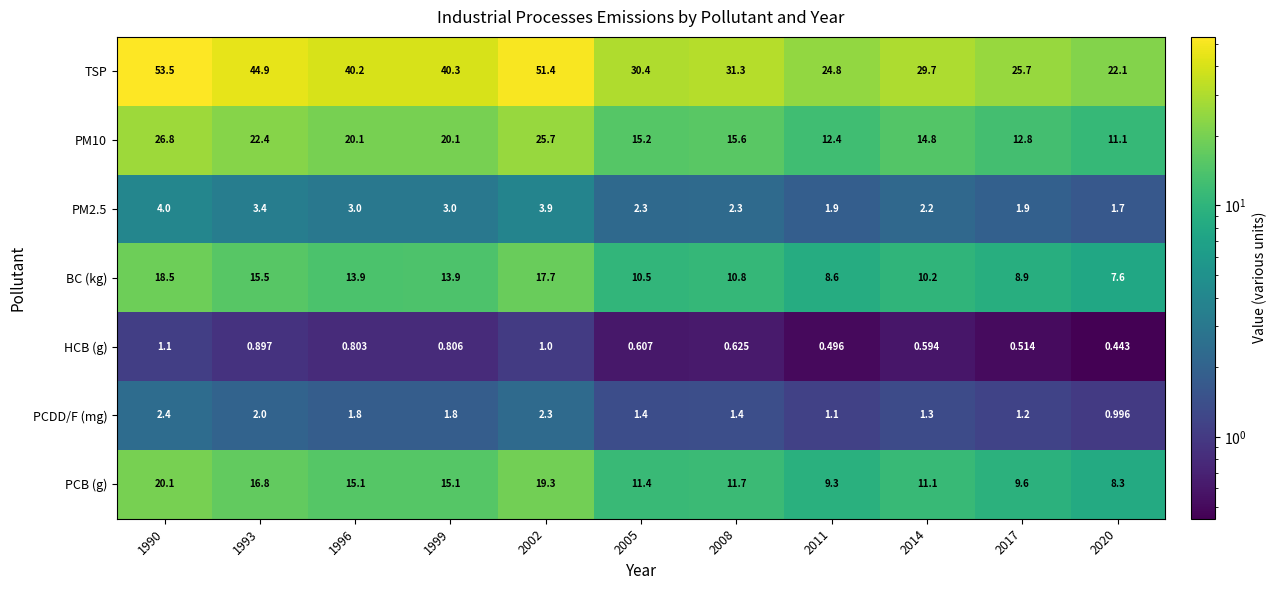

Between 1996 and 2005, which series saw the biggest shift?

TSP